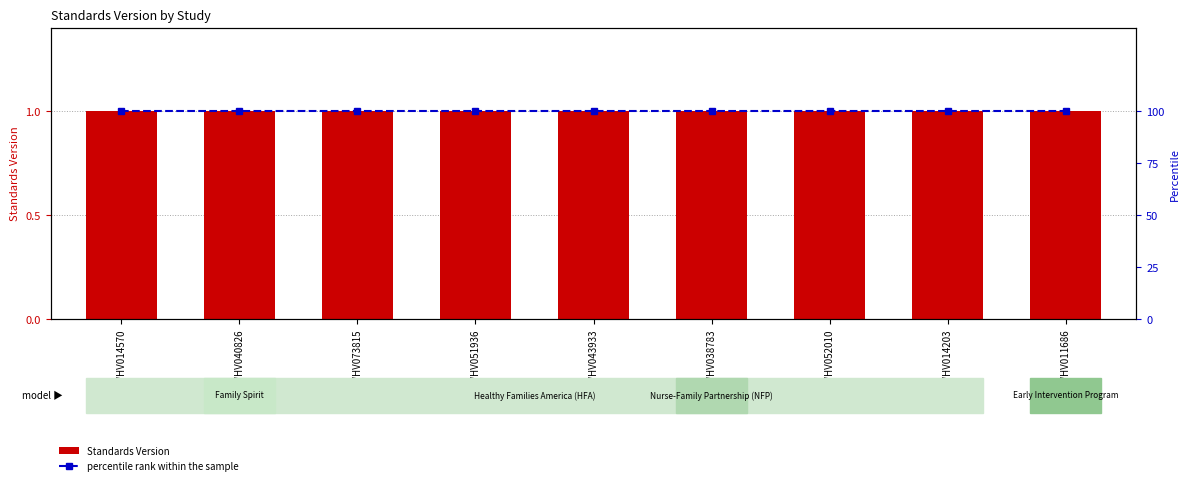

What is the difference between the highest and lowest values at WWHV040826?

99